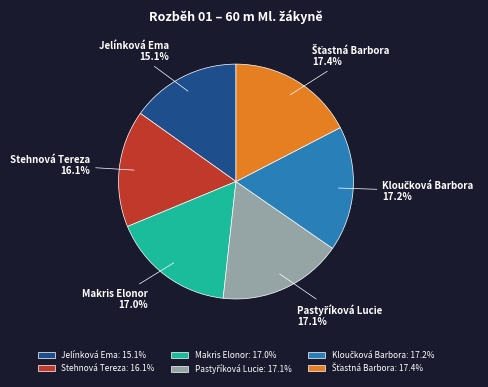

Does Makris Elonor account for over 50% of the chart?

No